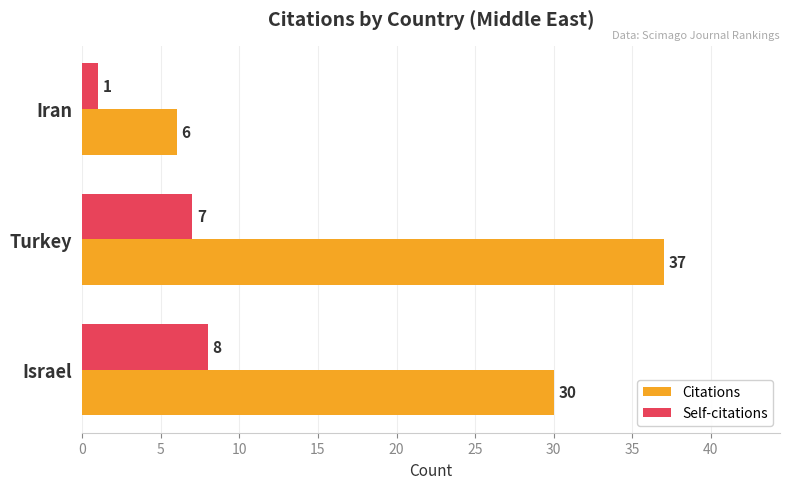

How many Self-citations values are between 1 and 8?

3